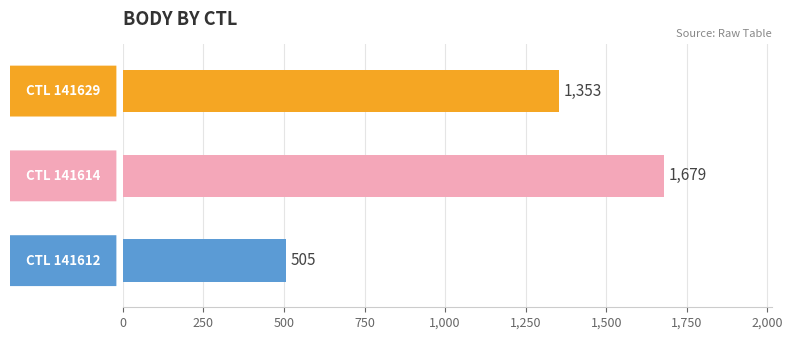

Is it true that Pořadí equals 20 at 141612?

False